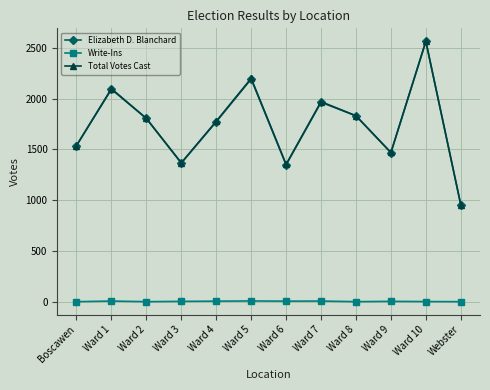

Is the value of Total Votes Cast at Ward 4 greater than the value of Elizabeth D. Blanchard at Ward 7?

No